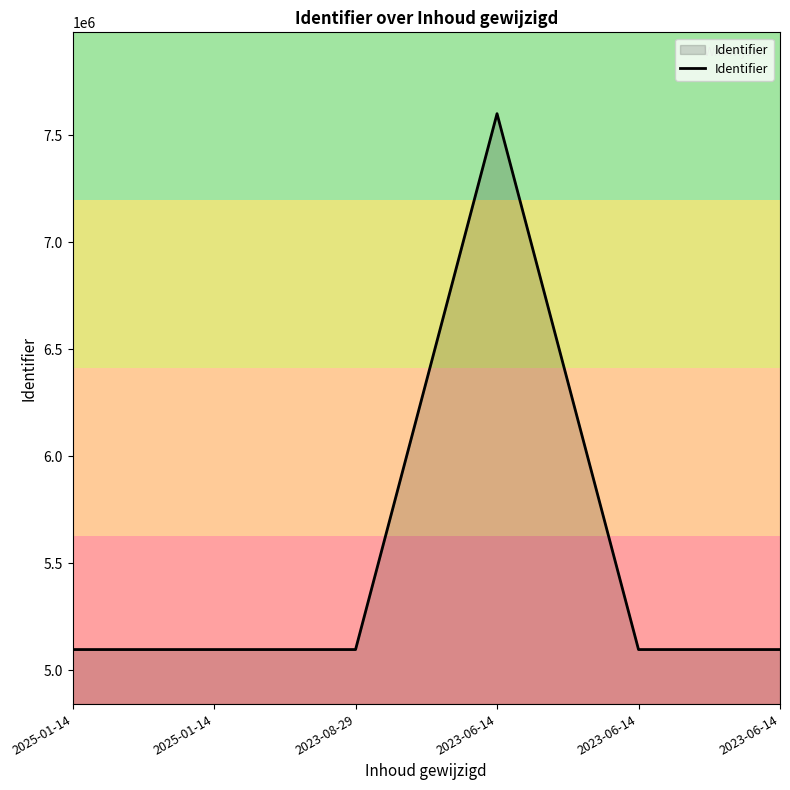

Does the chart display data point markers on the line(s)?

No